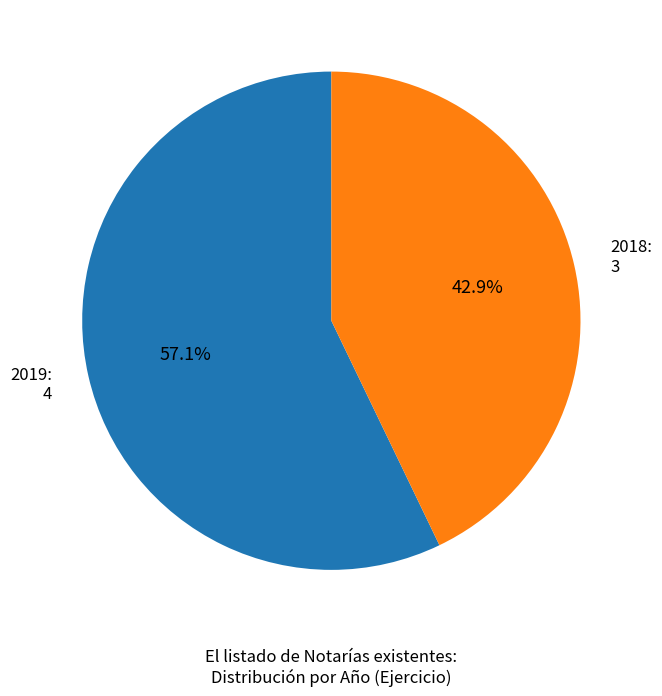

What percentage is NOT represented by 2018: 3?

57.1%